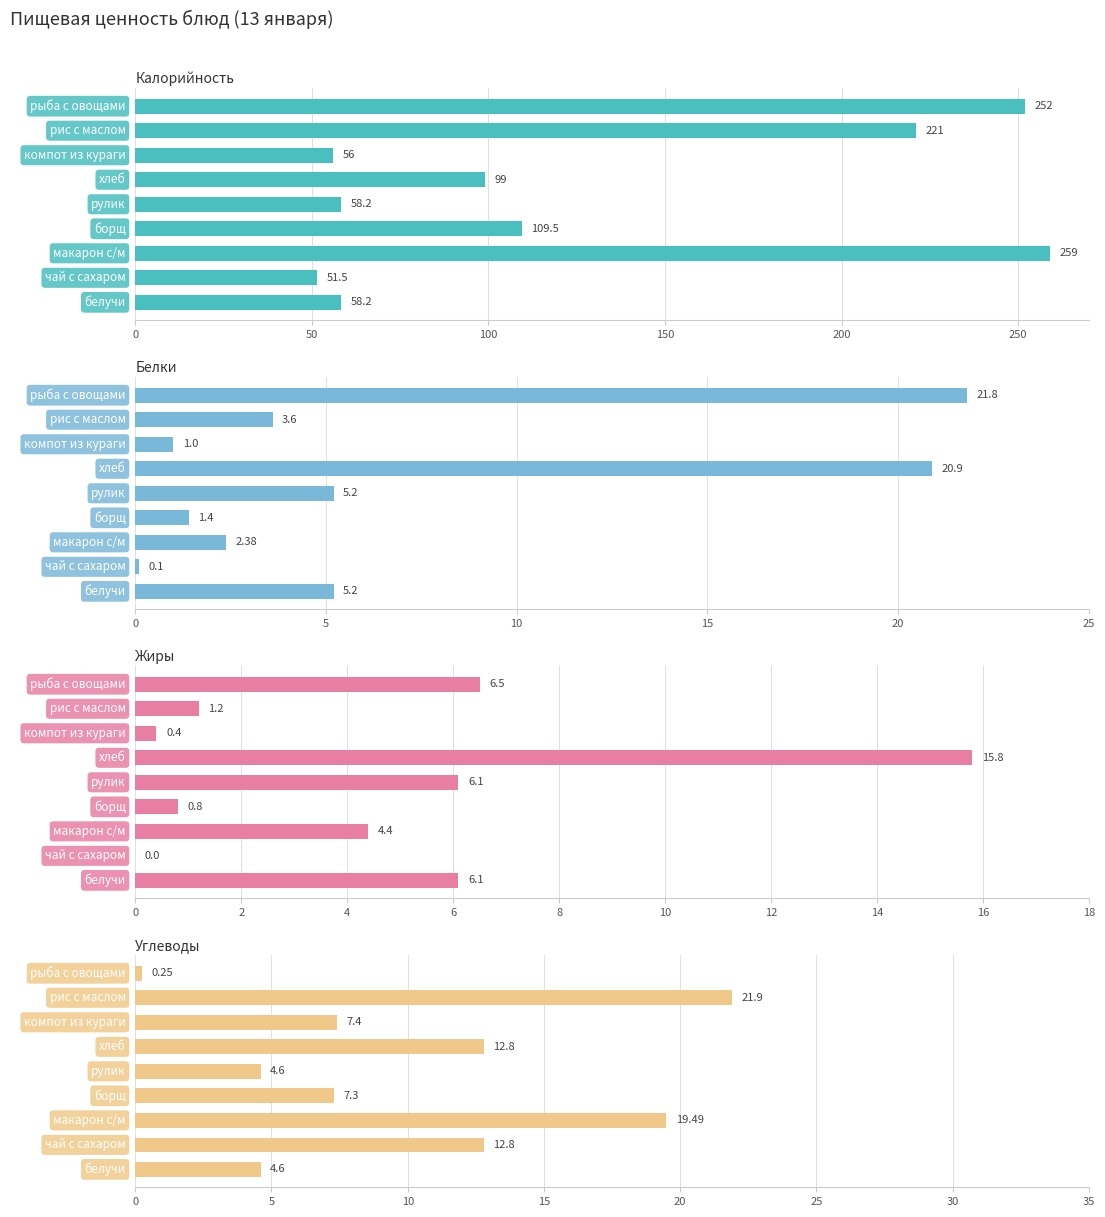

At 150, list the series in order from smallest to largest.

Углеводы, Жиры, Белки, Калорийность